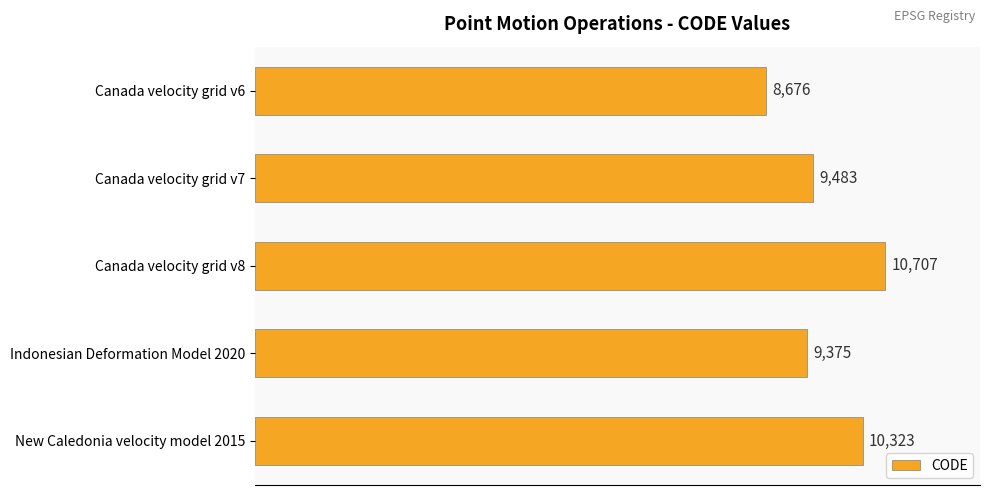

Read the value at New Caledonia velocity model 2015, to the nearest 10.

10320